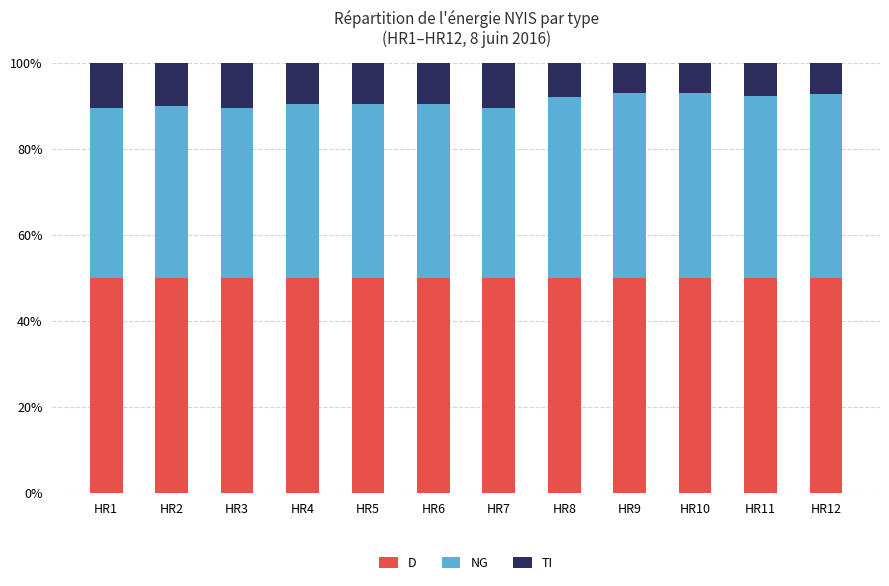

What is the sum of the D values at HR11 and HR10?

100.0